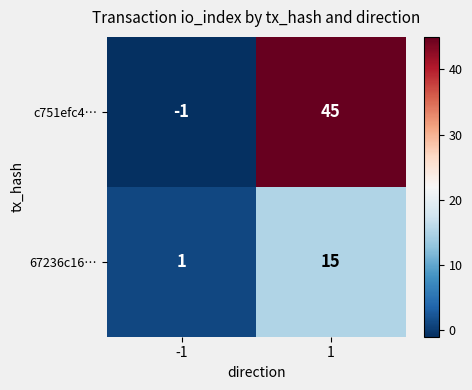

What is the sum of the 67236c16… values at 1 and -1?

16